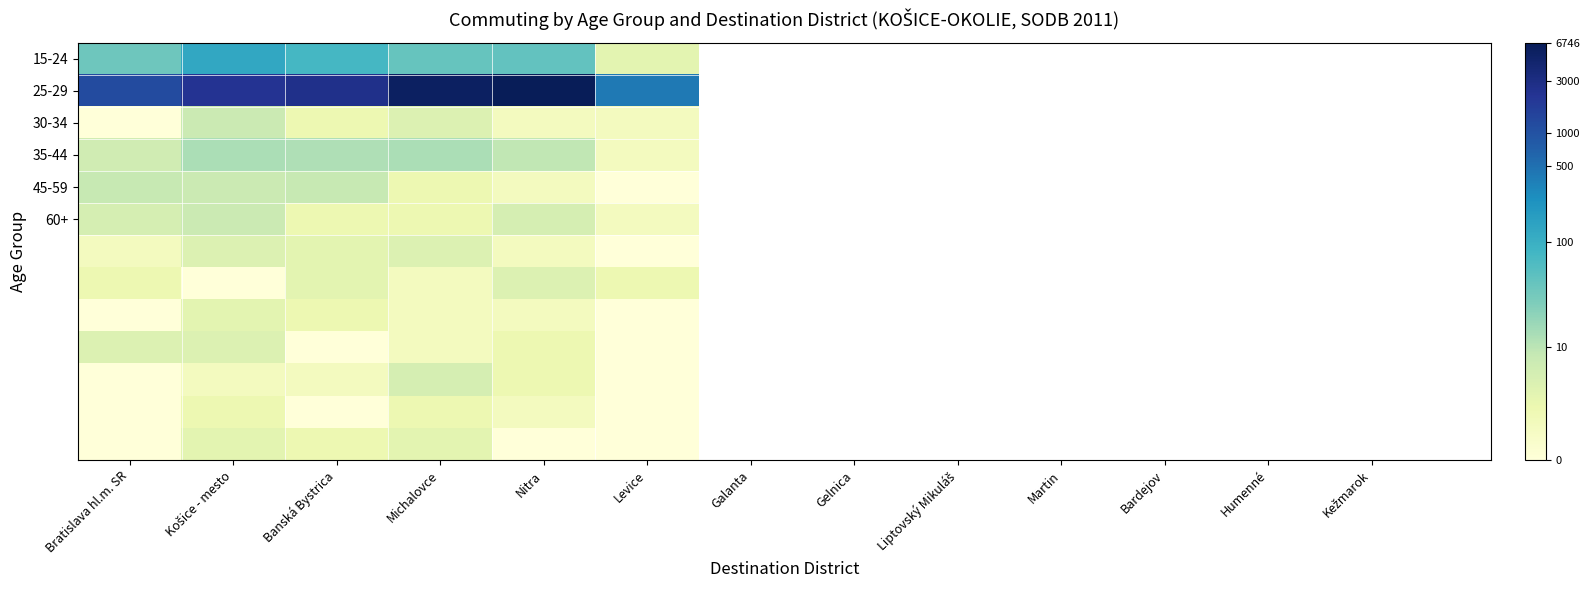

What is the total value across all series at Nitra?

24.0